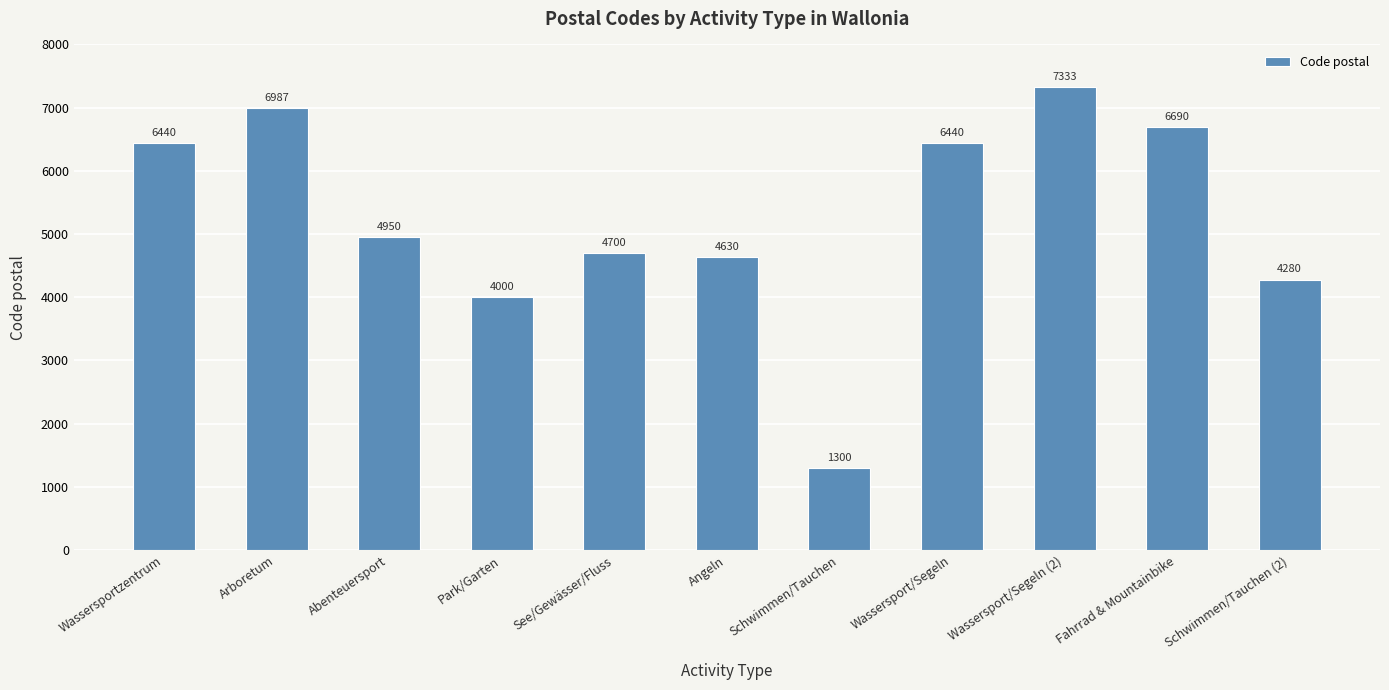

Reading right to left, transcribe all the data shown in this chart.

4280	6690	7333	6440	1300	4630	4700	4000	4950	6987	6440